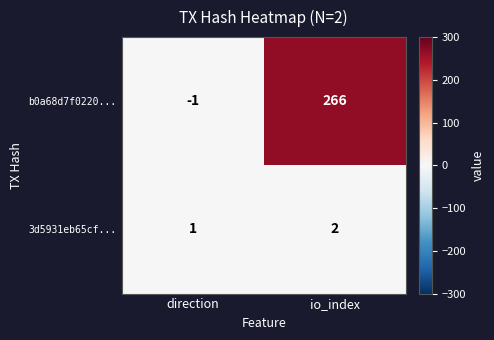

Which series changed the most between direction and io_index?

b0a68d7f0220...